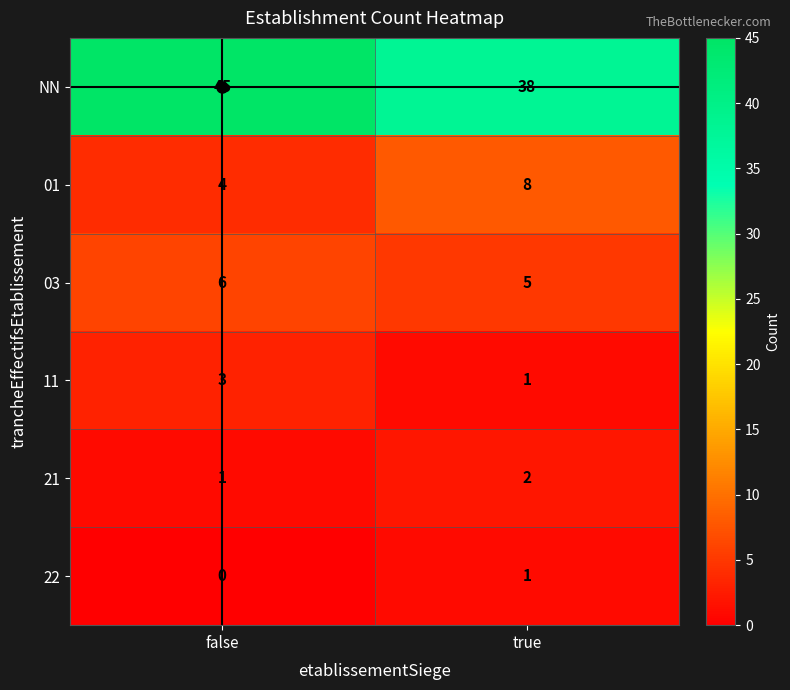

Which series changed the most between false and true?

NN